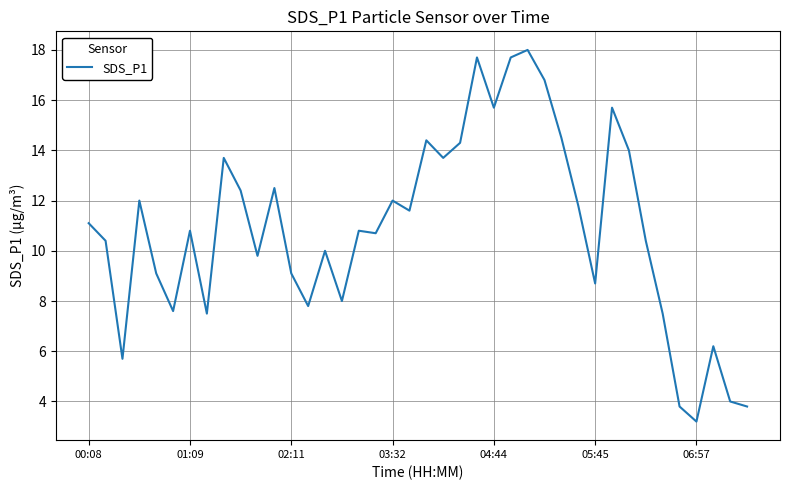

What is the greatest value displayed?

18.0